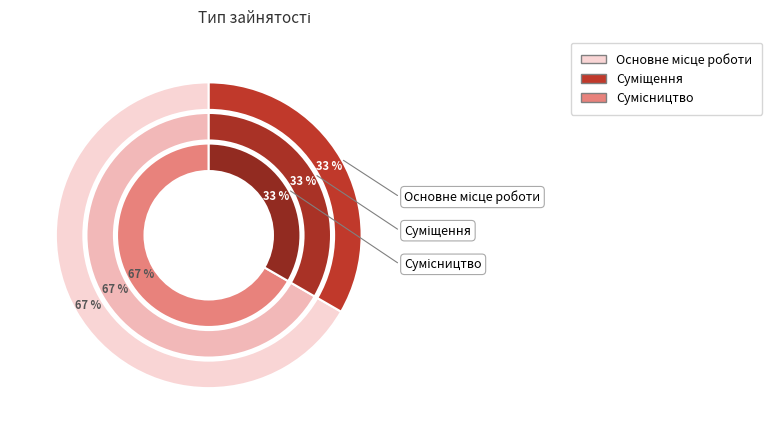

Is there any slice that represents more than half of the pie?

No